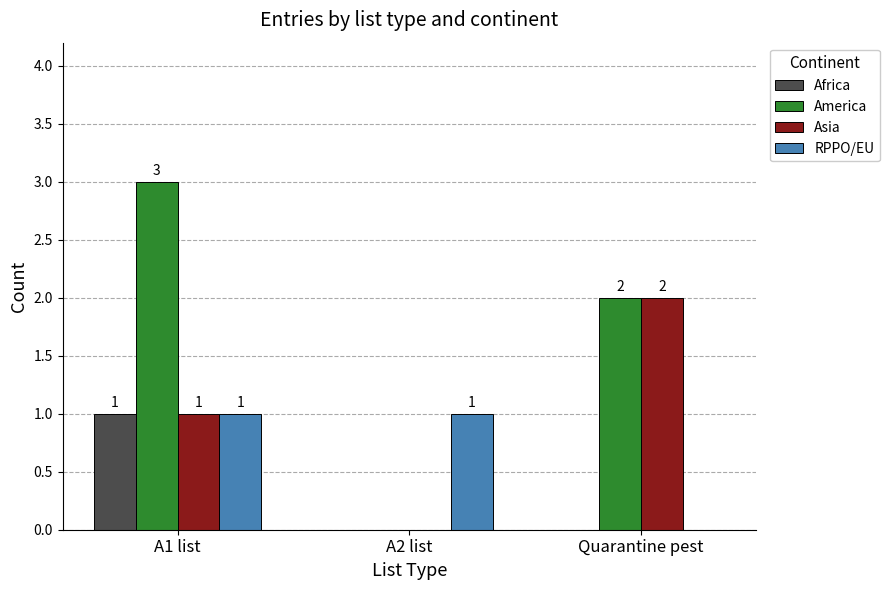

At which category is the sum across all series the highest?

A1 list